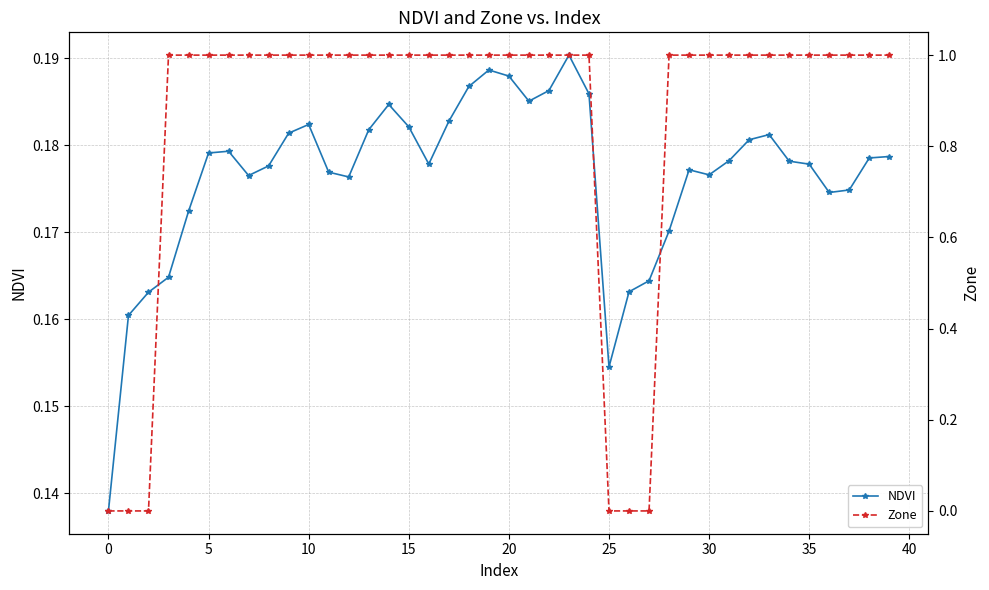

How many lines are shown in the chart?

2